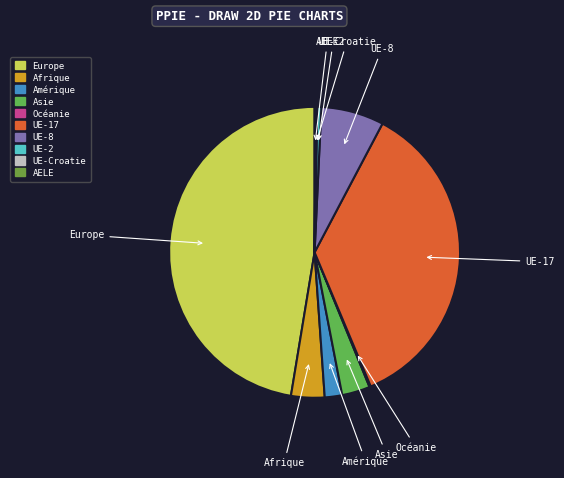

Does any single category account for the majority?

No